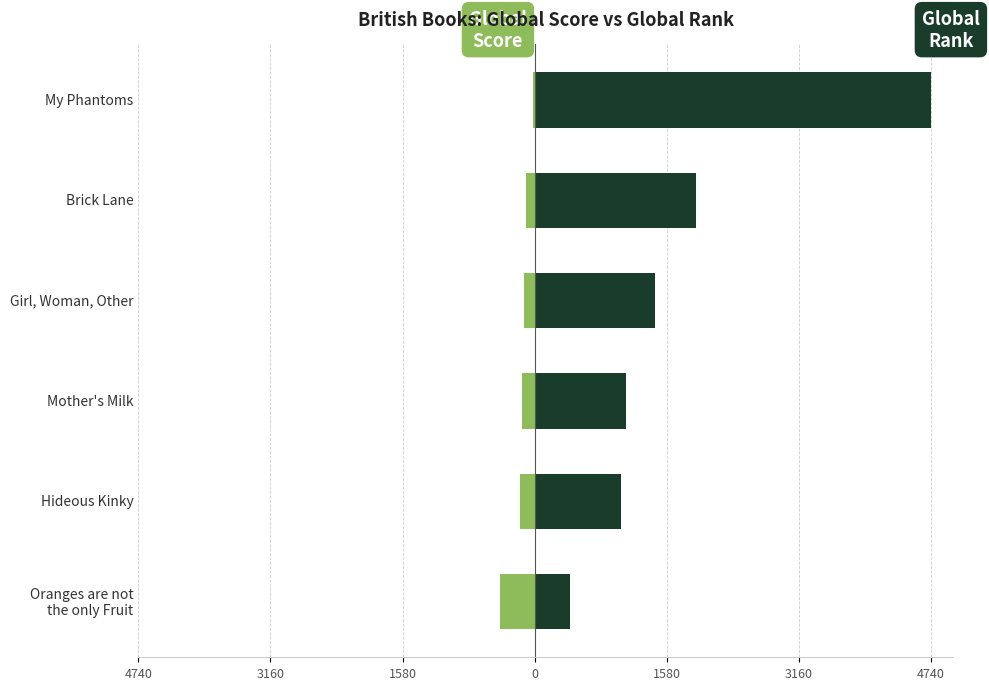

The Global Rank (scaled) series shows 1929.0 at Brick Lane. True or false?

True